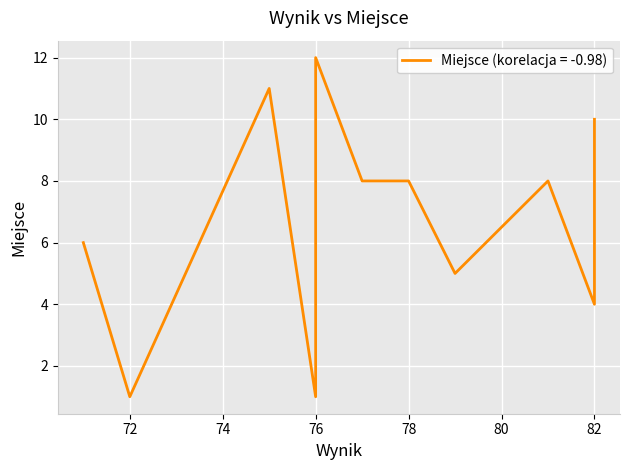

How many lines are shown in the chart?

1